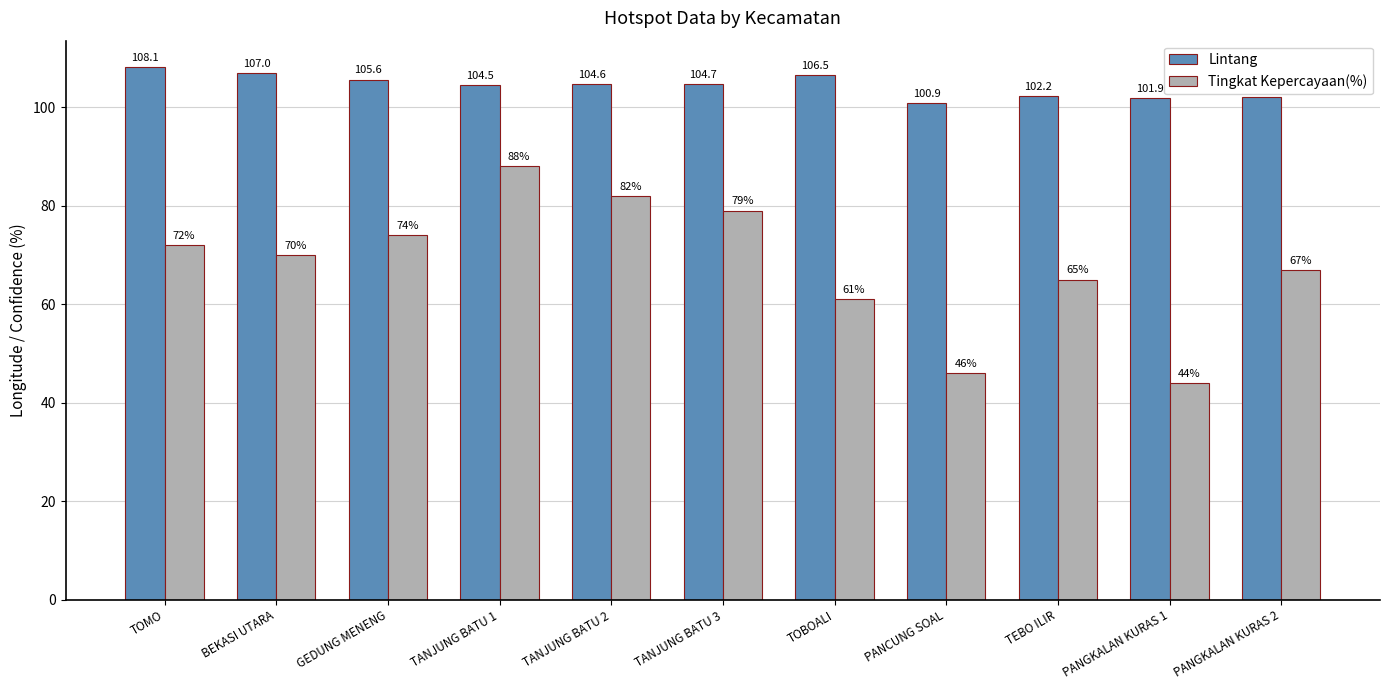

The value of Tingkat Kepercayaan(%) at TANJUNG BATU 2 is 108.8. True or false?

False